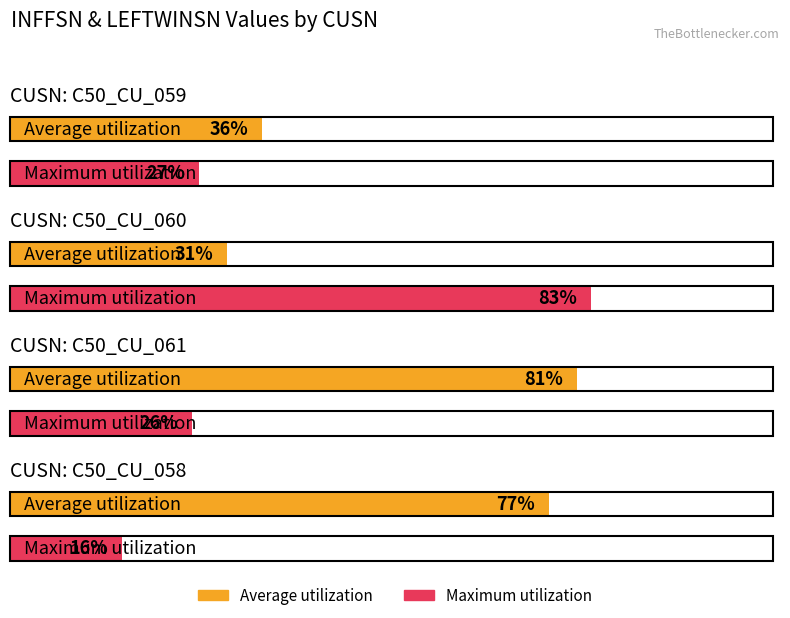

Reading right to left, what are all the values shown in this chart?

Average utilization: C50_CU_058=77	C50_CU_061=81	C50_CU_060=31	C50_CU_059=36
Maximum utilization: C50_CU_058=16	C50_CU_061=26	C50_CU_060=83	C50_CU_059=27